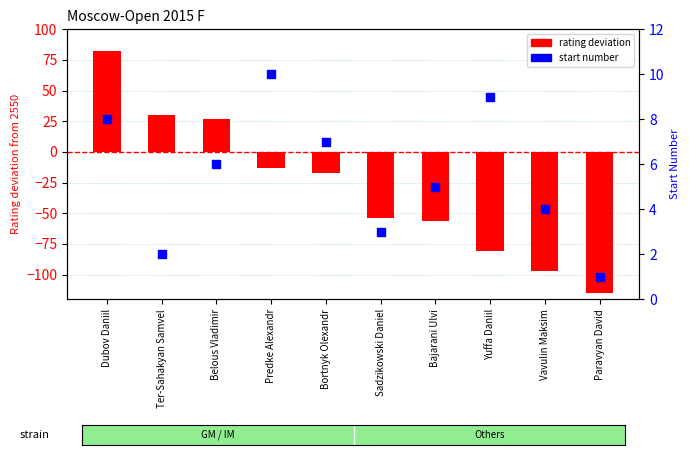

At how many categories does at least one series exceed -52?

10